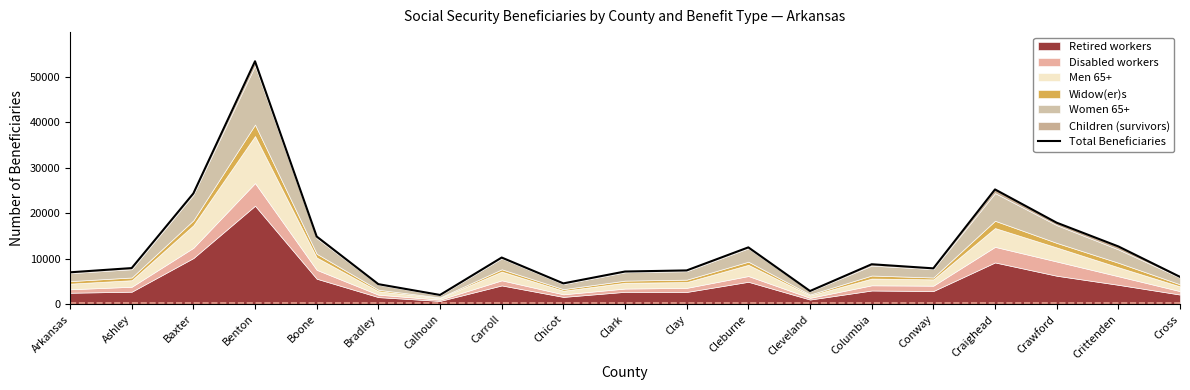

Where is the first local minimum?

Calhoun